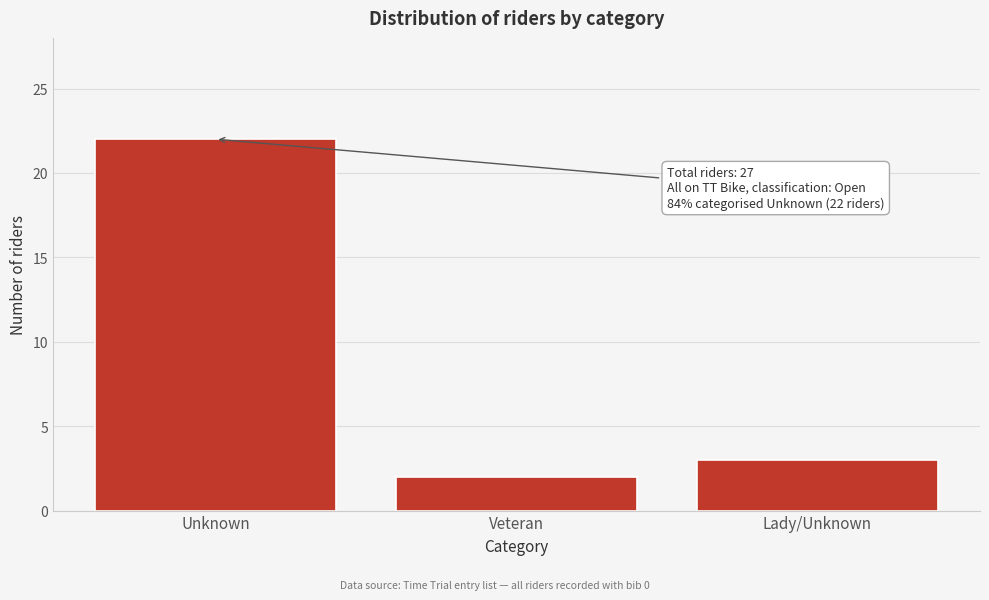

Reading right to left, list all the values displayed in this chart.

Lady/Unknown=3	Veteran=2	Unknown=22